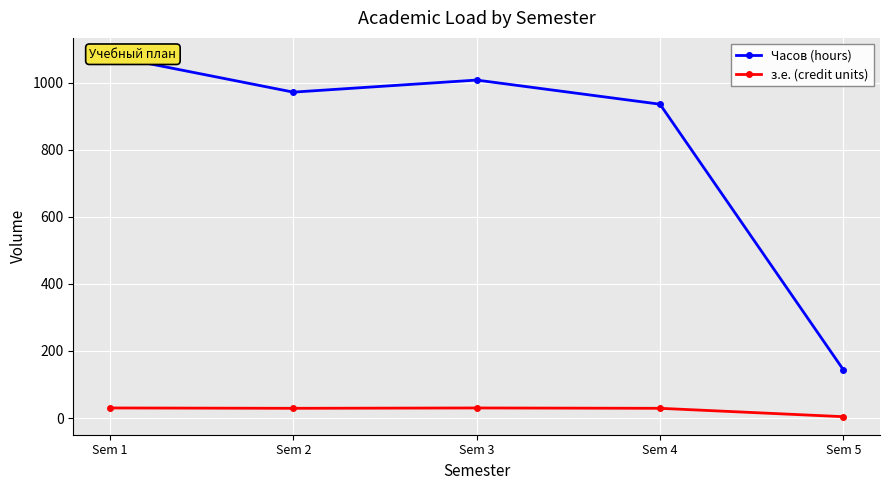

Reading right to left, what are all the values shown in this chart?

Часов (hours): Sem 5=144	Sem 4=936	Sem 3=1008	Sem 2=972	Sem 1=1080
з.е. (credit units): Sem 5=4	Sem 4=29	Sem 3=30	Sem 2=29	Sem 1=30